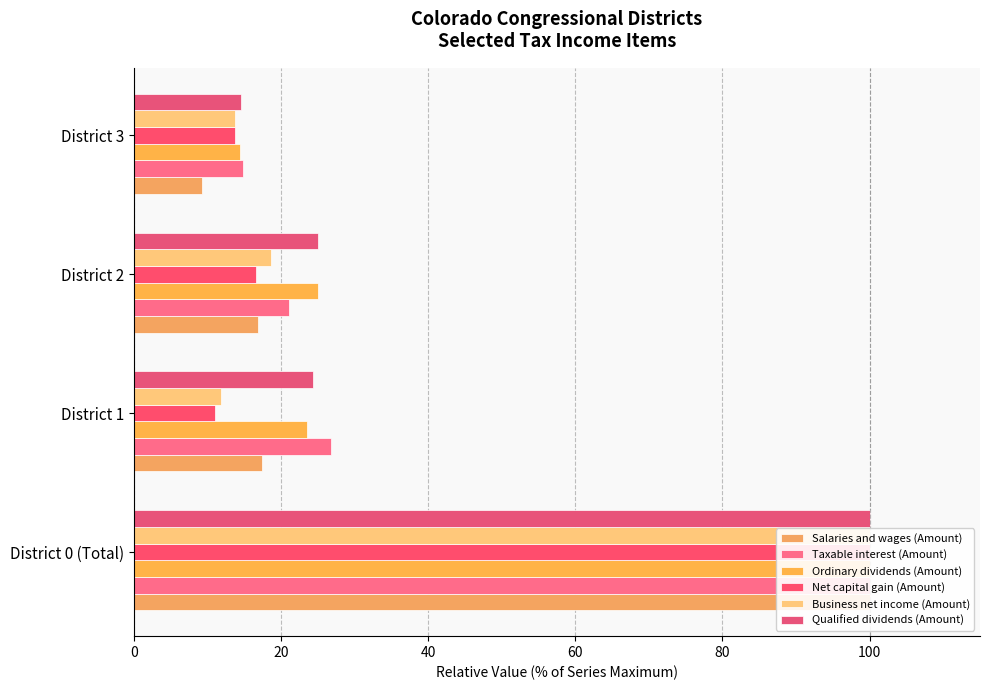

What is the value of the Qualified dividends (Amount) bar at the 4th from the left?

14.5